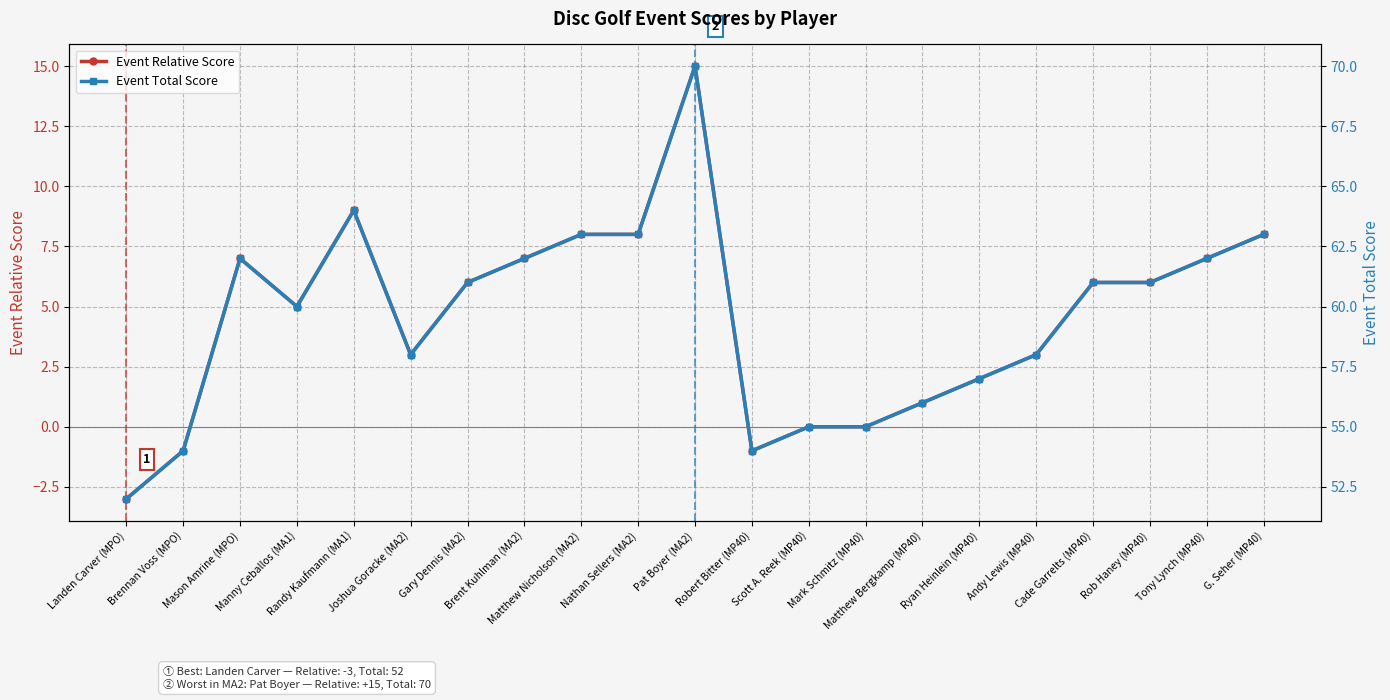

True or false: Event Total Score and Event Relative Score cross at least once.

False